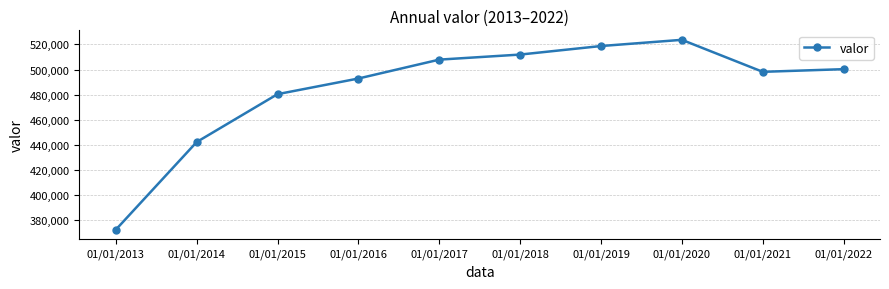

Between 01/01/2018 and 01/01/2019, which is larger?

01/01/2019